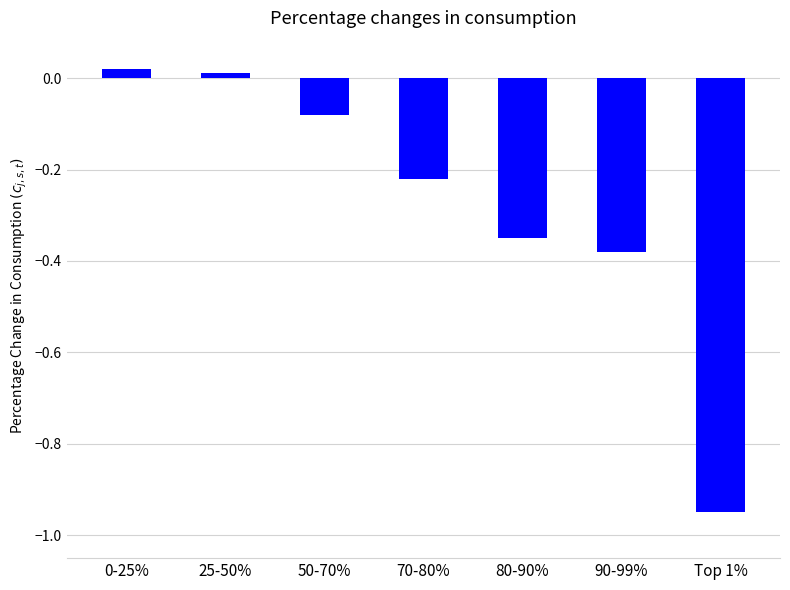

Are the bars grouped side by side (vs. stacked)?

No